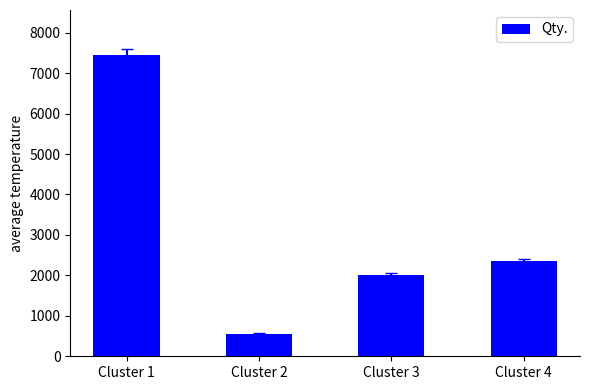

Rank the categories by value from highest to lowest.

Cluster 1, Cluster 4, Cluster 3, Cluster 2